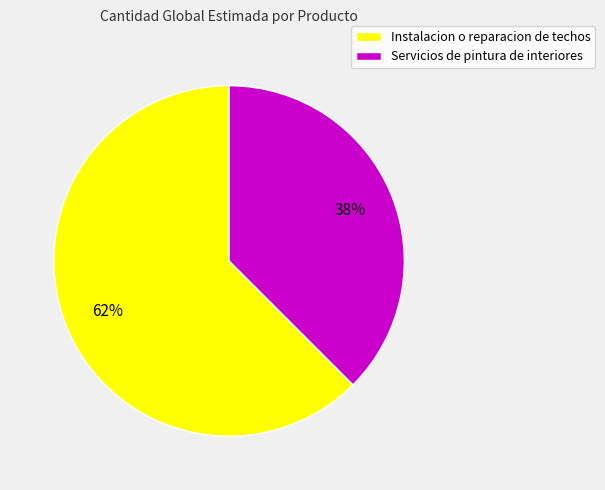

Between Instalacion o reparacion de techos and Servicios de pintura de interiores, which is larger?

Instalacion o reparacion de techos